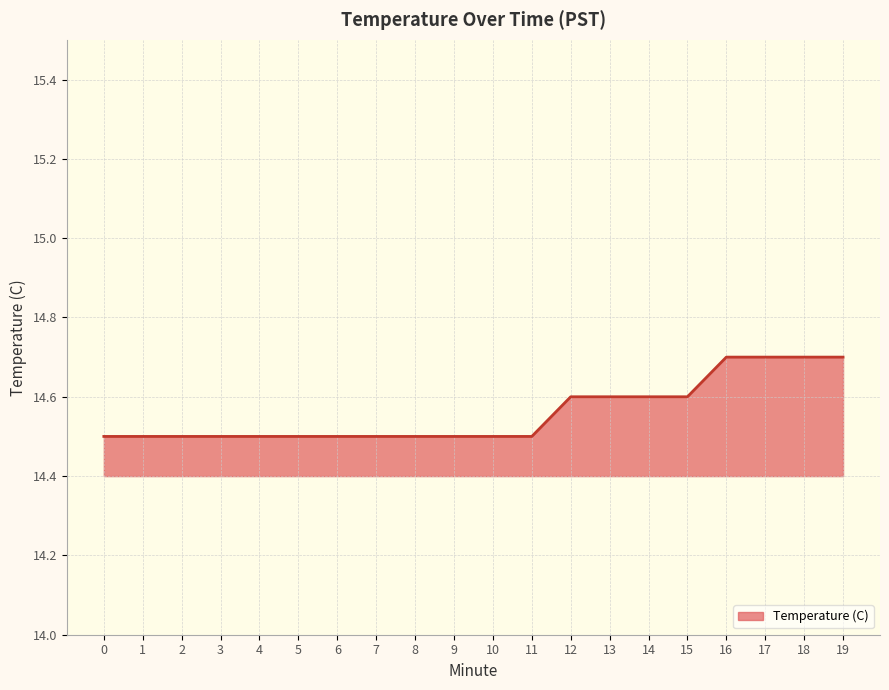

The chart shows a value of 14.7 at 18. True or false?

True